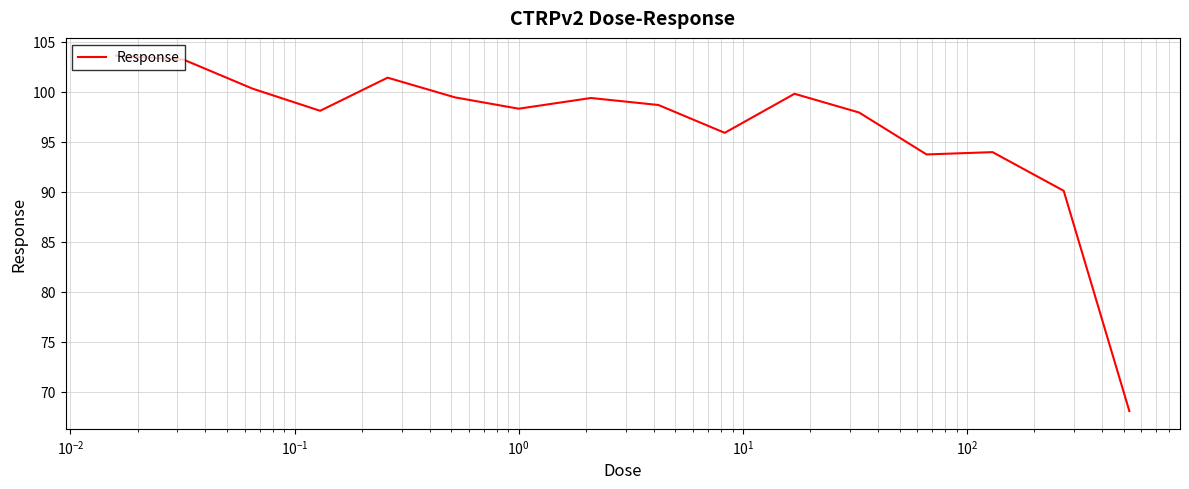

What is the average value?

96.4